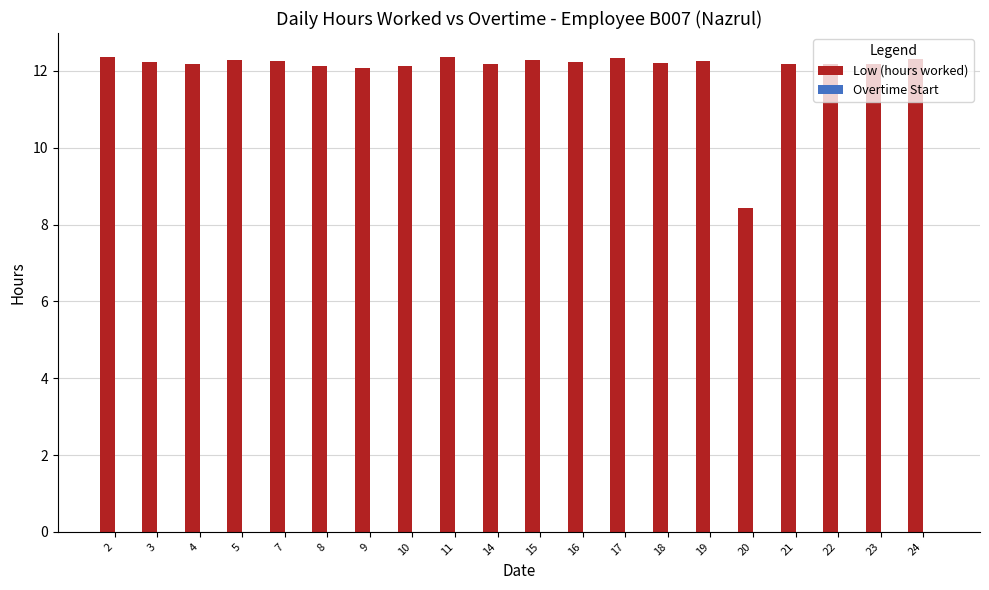

The value at 14 is 12.2. True or false?

True